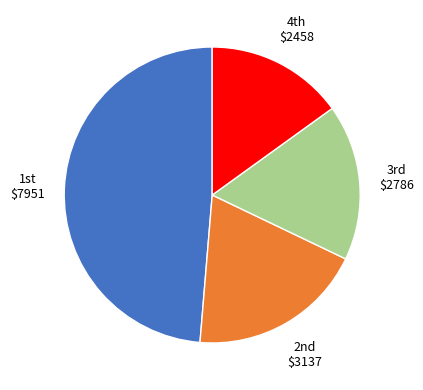

Does any single category account for the majority?

No